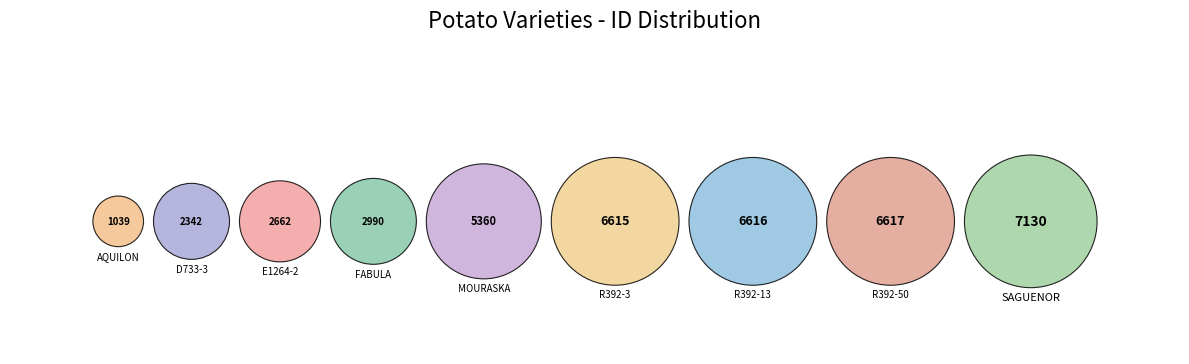

To the nearest percent, what is the difference between the largest and smallest slice percentages?

15%